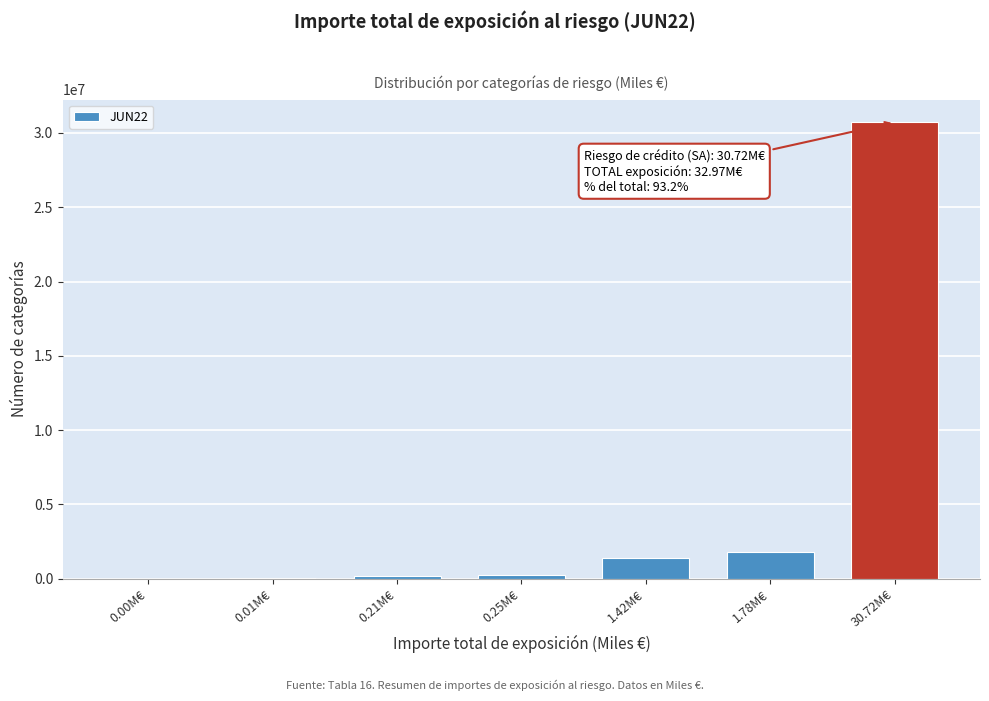

At which label is the value closest to 15357924?

1.78M€